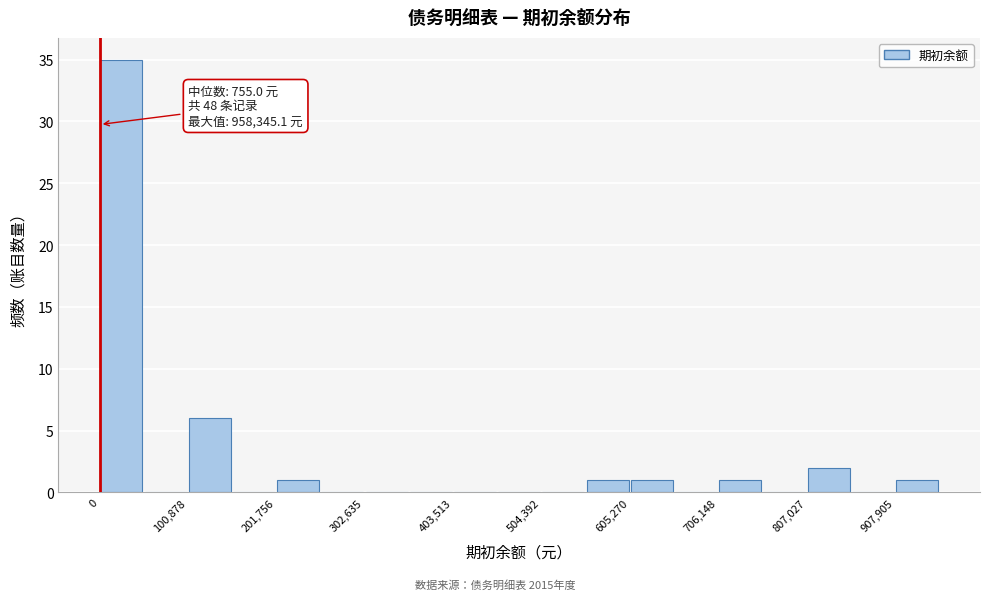

Read against the x-axis, roughly where is the centre of the tallest bar?

20000